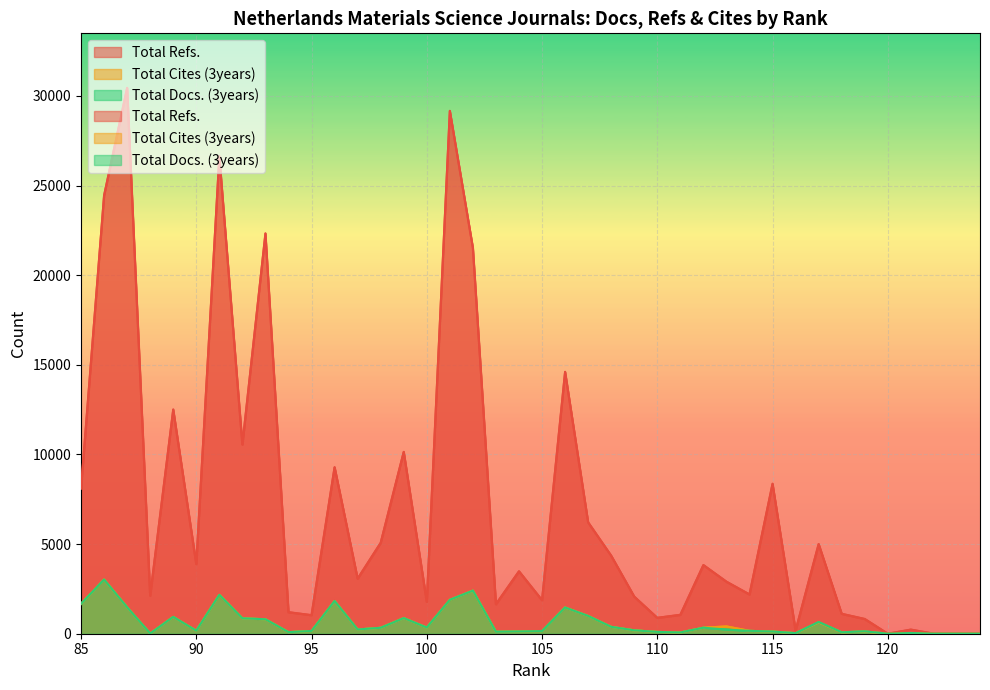

True or false: Total Cites (3years) and Total Docs. (3years) cross at least once.

False